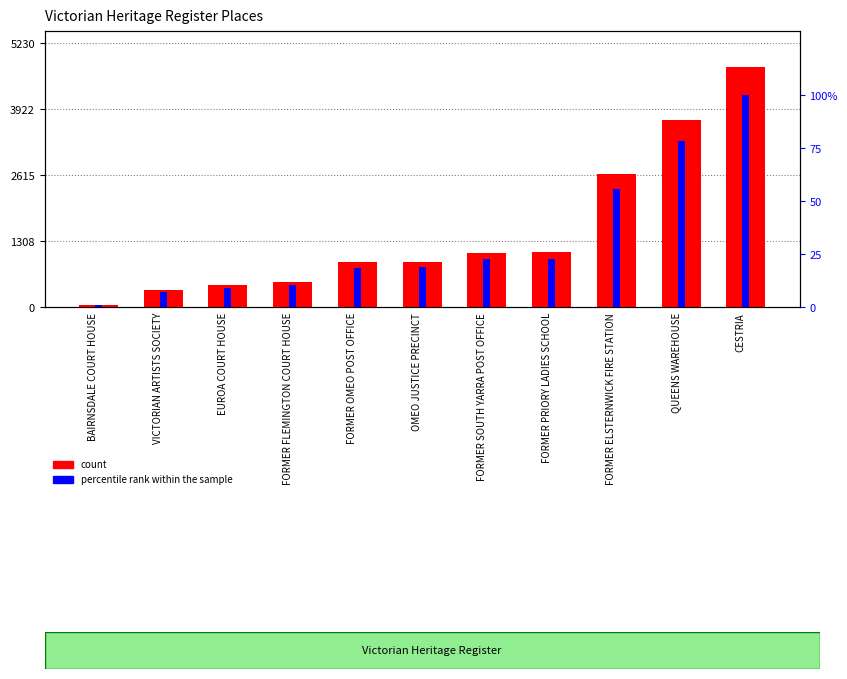

Where does the percentile rank within the sample series first go above 18?

FORMER OMEO POST OFFICE